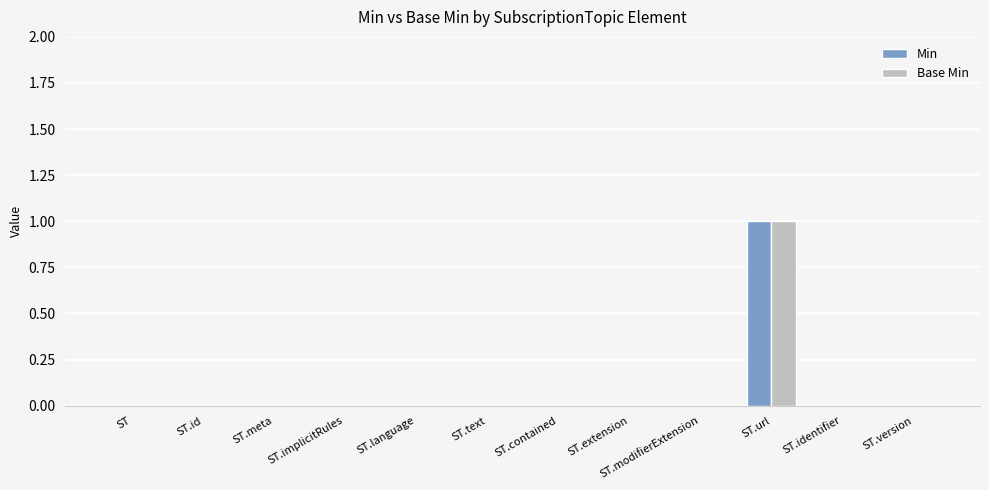

Reading left to right, what are all the values shown in this chart?

Min: 0	0	0	0	0	0	0	0	0	1	0	0
Base Min: 0	0	0	0	0	0	0	0	0	1	0	0